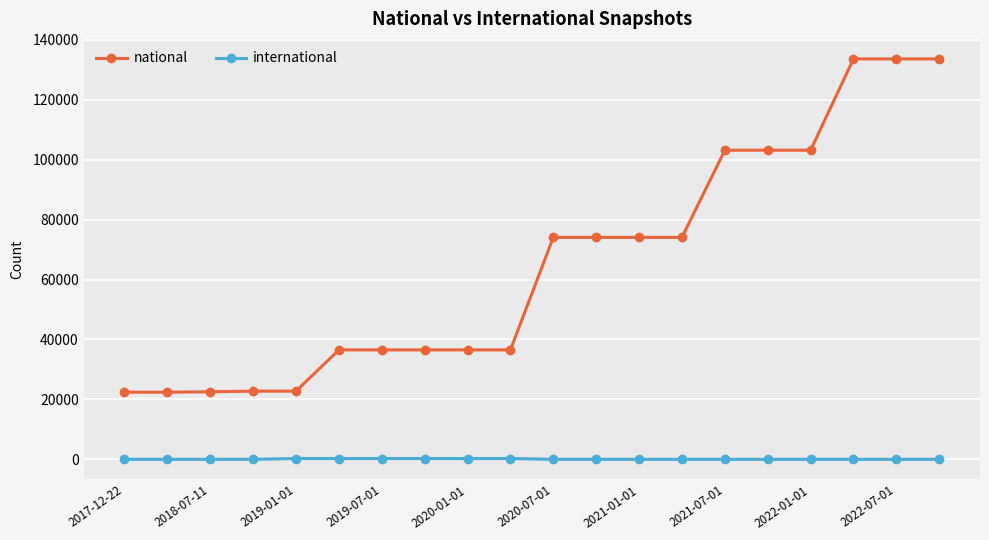

What is the sum of all national values?

1302131